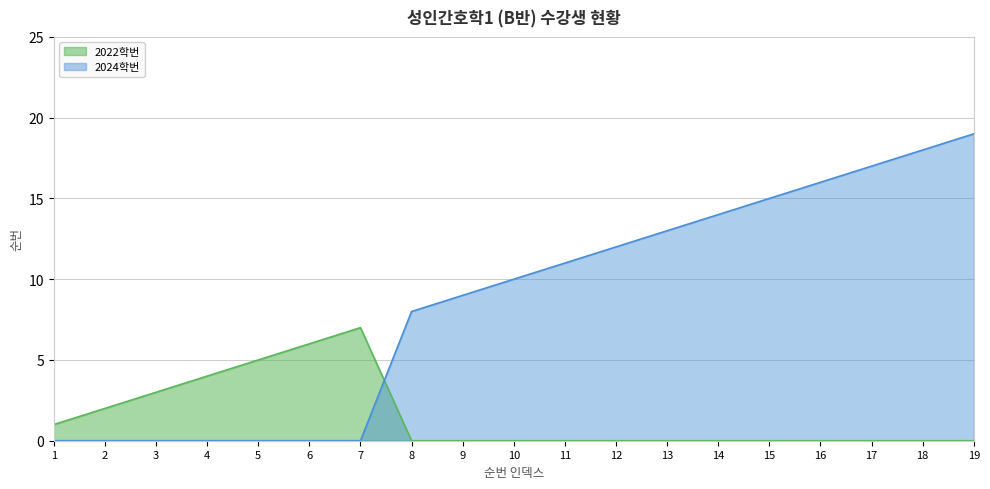

What are all the series names shown in the legend?

2022학번, 2024학번